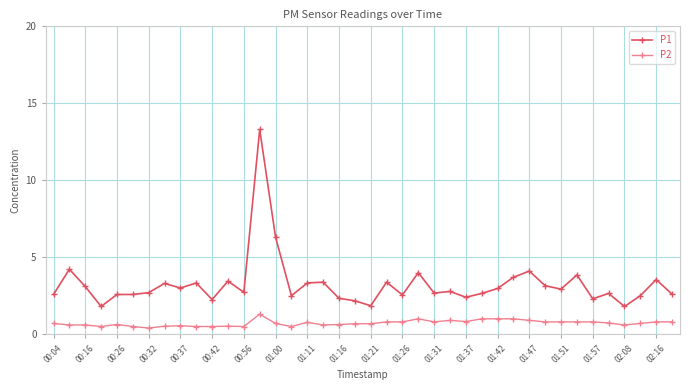

Which series has the largest range (max minus min)?

P1